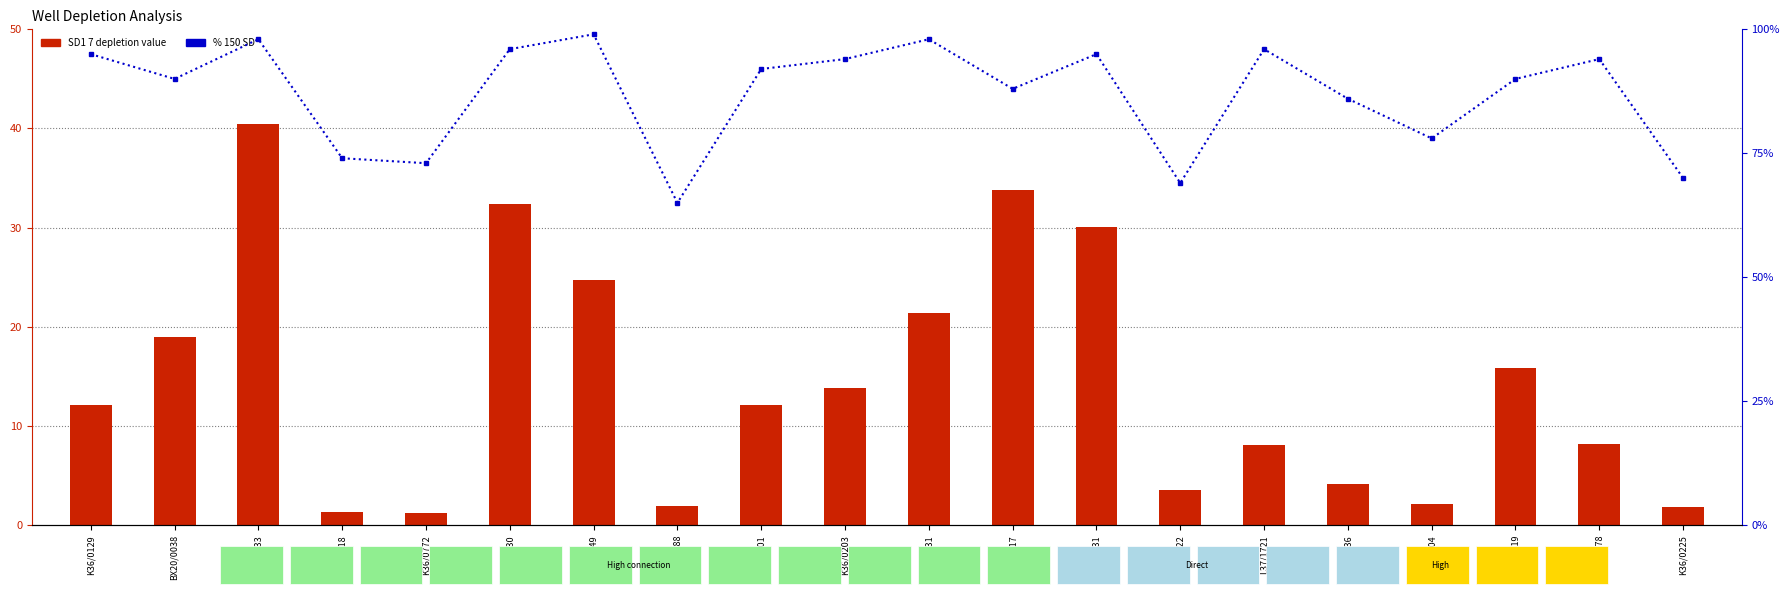

At which label is % 150 SD closest to 82?

L37/1736